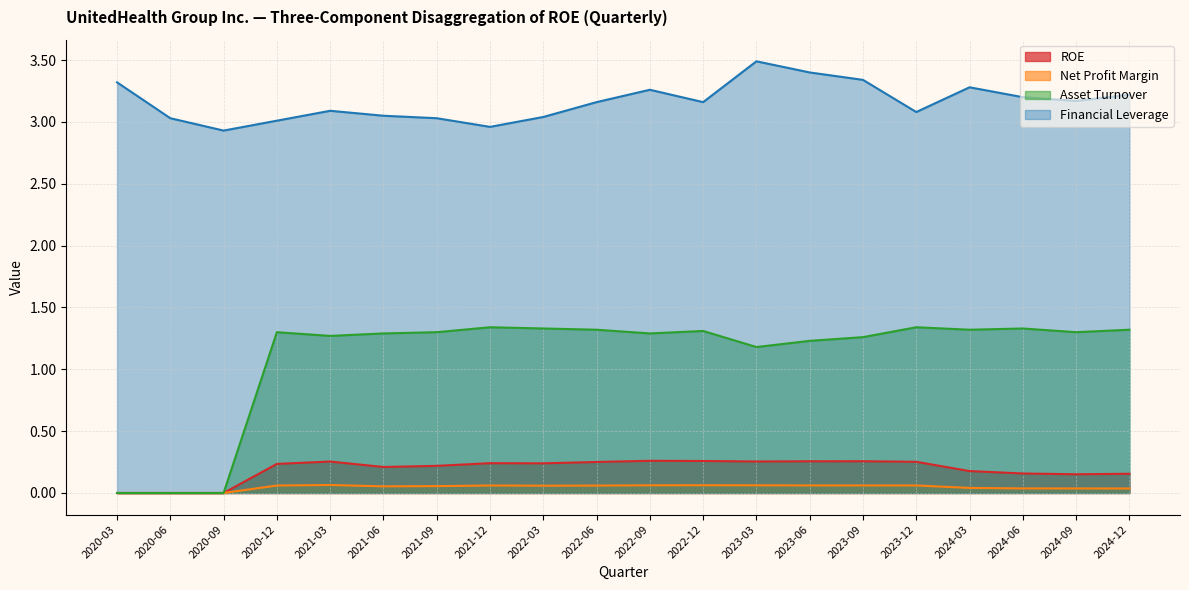

True or false: Financial Leverage and Asset Turnover cross at least once.

False